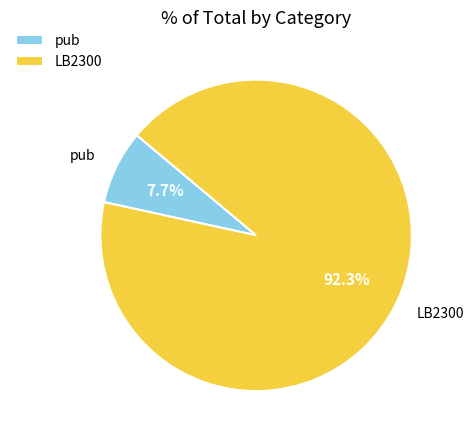

Is it true that LB2300 is 92% of the pie?

True